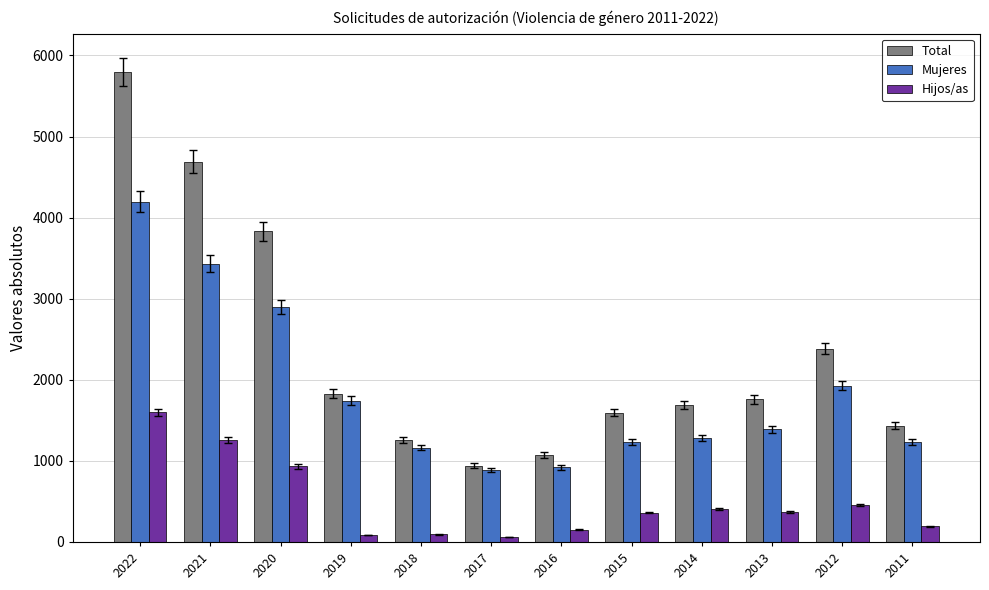

Between 2017 and 2012, which series saw the biggest shift?

Total